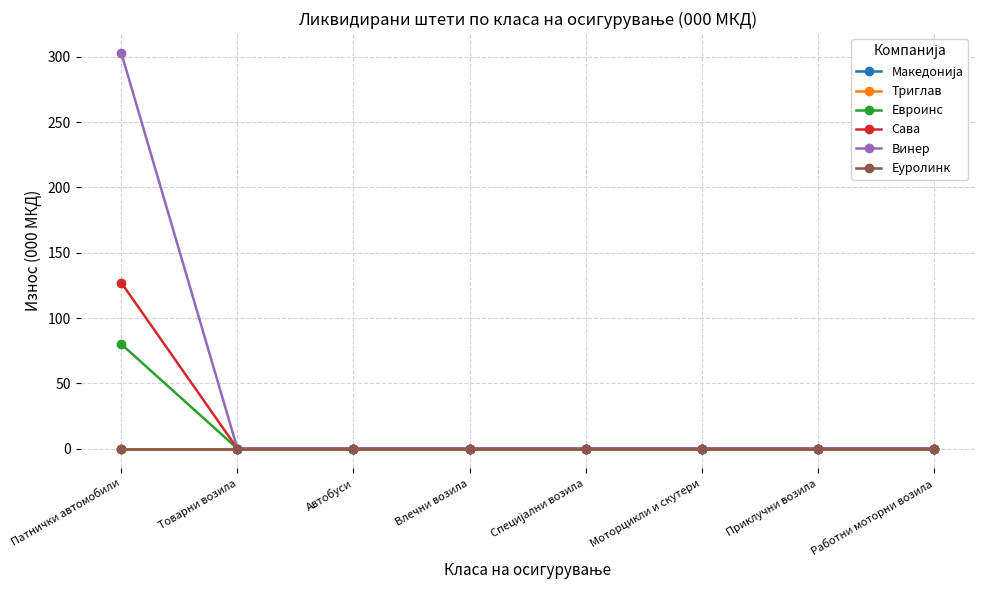

Which category has the lowest value in the Еуролинк series?

Патнички автомобили